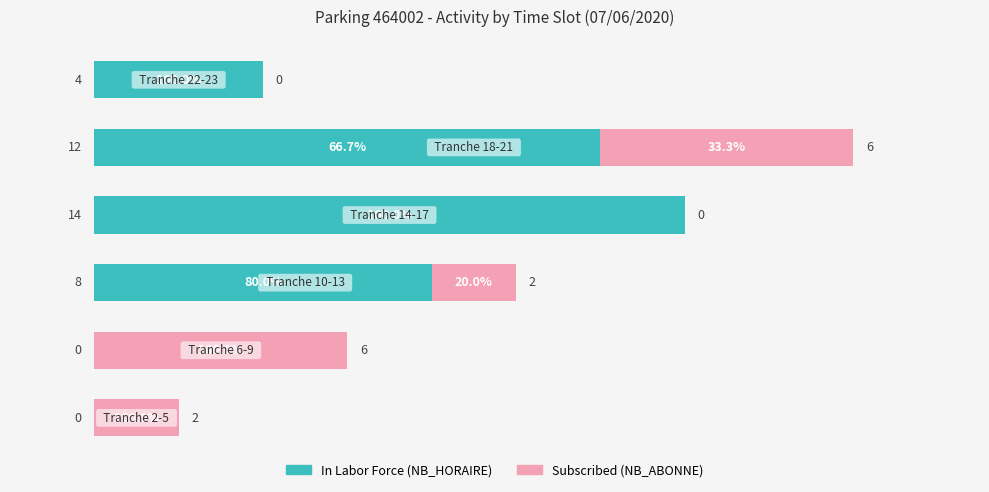

Count the number of data series in this chart.

2